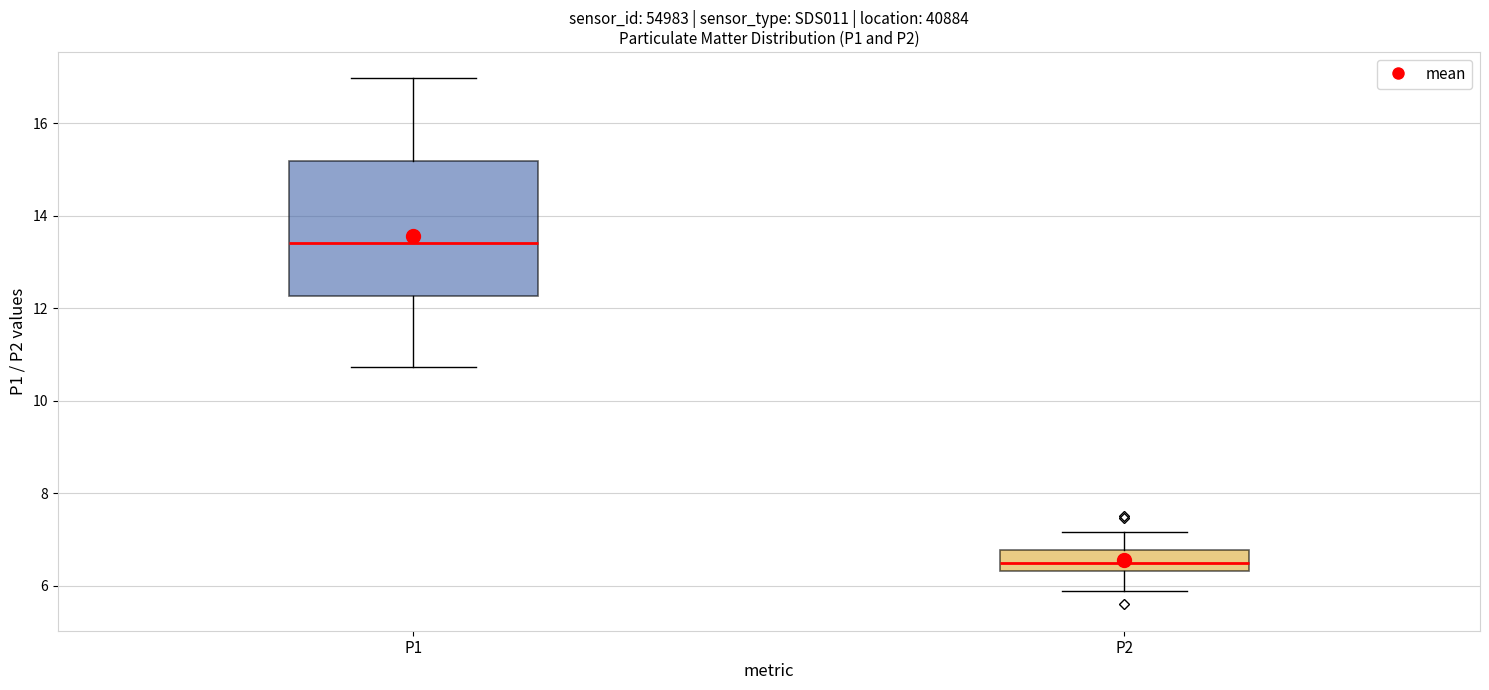

Reading left to right, transcribe this box plot: for each box, give where its median line is, the range the box spans, and where its two whiskers end, as read against the y-axis. The values are not printed on the chart, so give them approximately, as read against the axis.

P1: median 13.4, box 12.2 to 15.2, whiskers 10.8 to 17.0
P2: median 6.6, box 6.4 to 6.8, whiskers 6.0 to 7.2